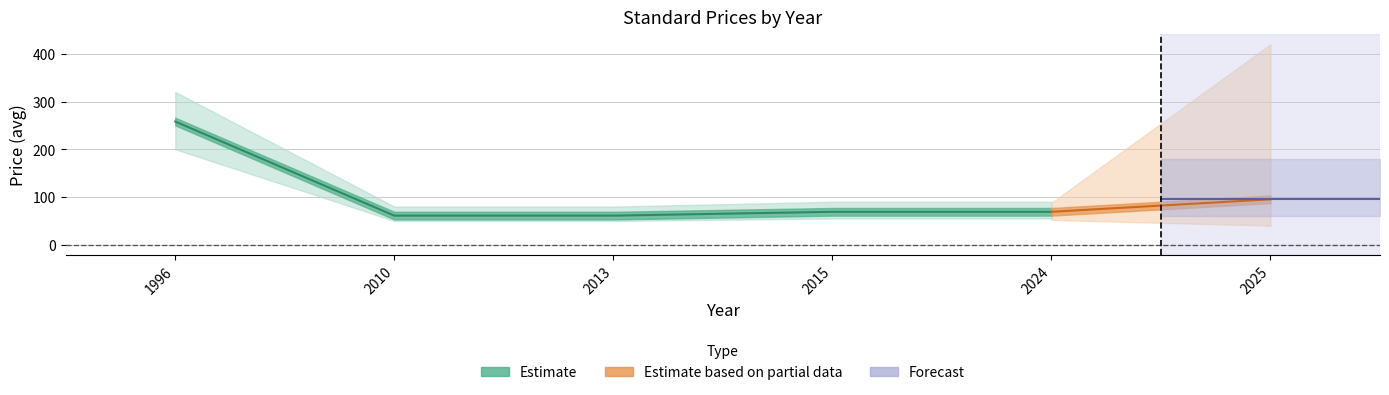

Which has a higher value, 1996 or 2015?

1996